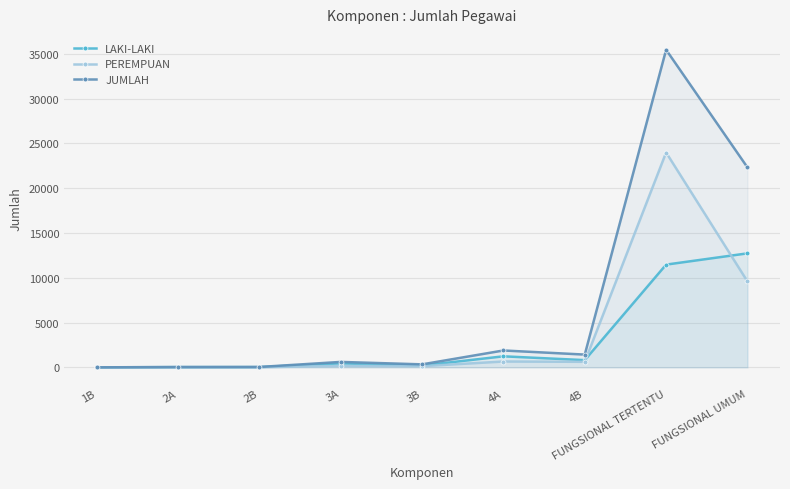

Reading right to left, list all the values displayed in this chart.

LAKI-LAKI: 12724	11467	807	1232	203	444	31	28	2
PEREMPUAN: 9589	23978	618	652	132	163	12	9	0
JUMLAH: 22313	35445	1425	1884	335	607	43	37	2